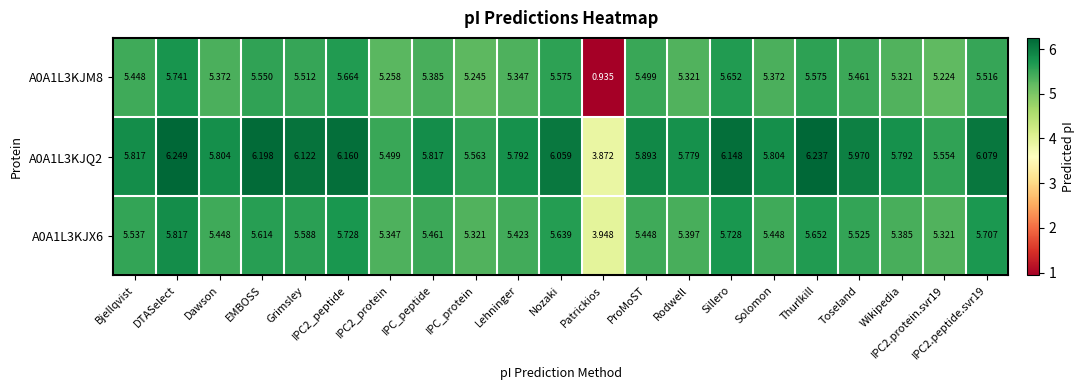

Where does the A0A1L3KJQ2 series first go above 5?

Bjellqvist